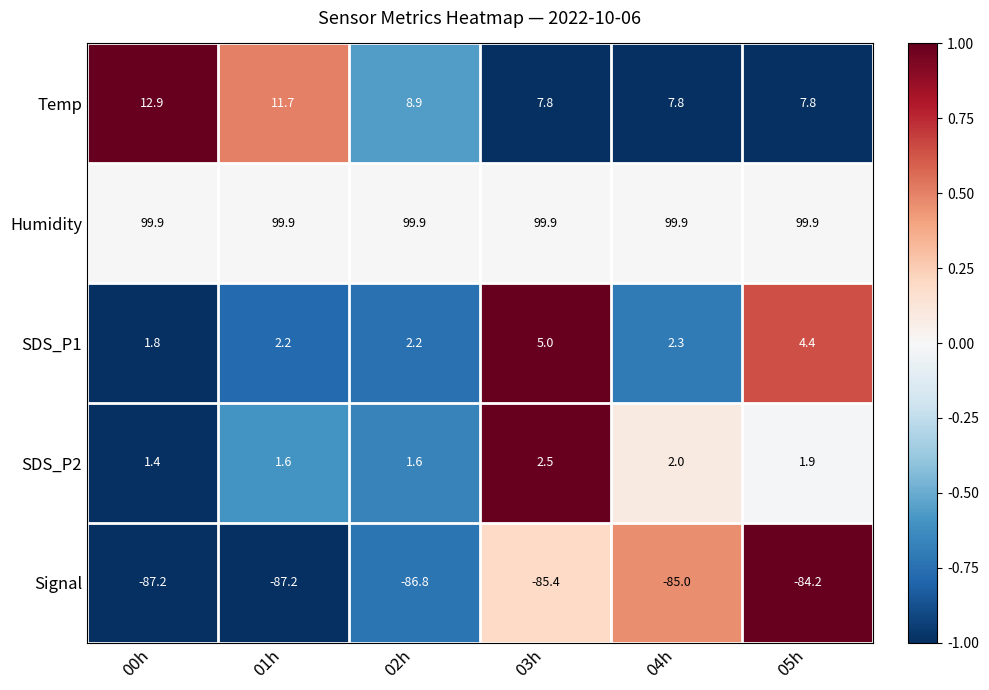

How many distinct data groups are displayed?

5